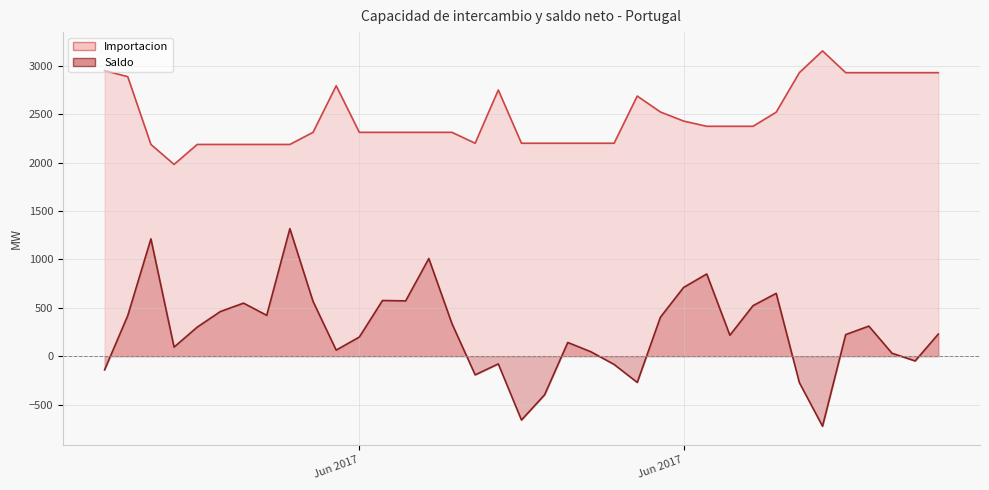

At which category is the sum across all series the highest?

2017-06-09